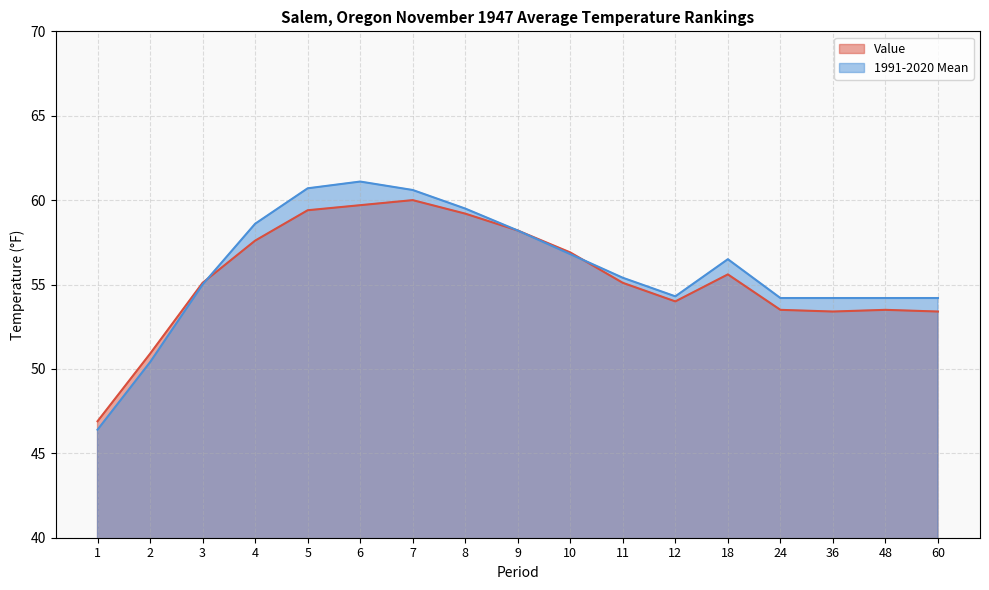

What is the sum of all Value values?

942.4